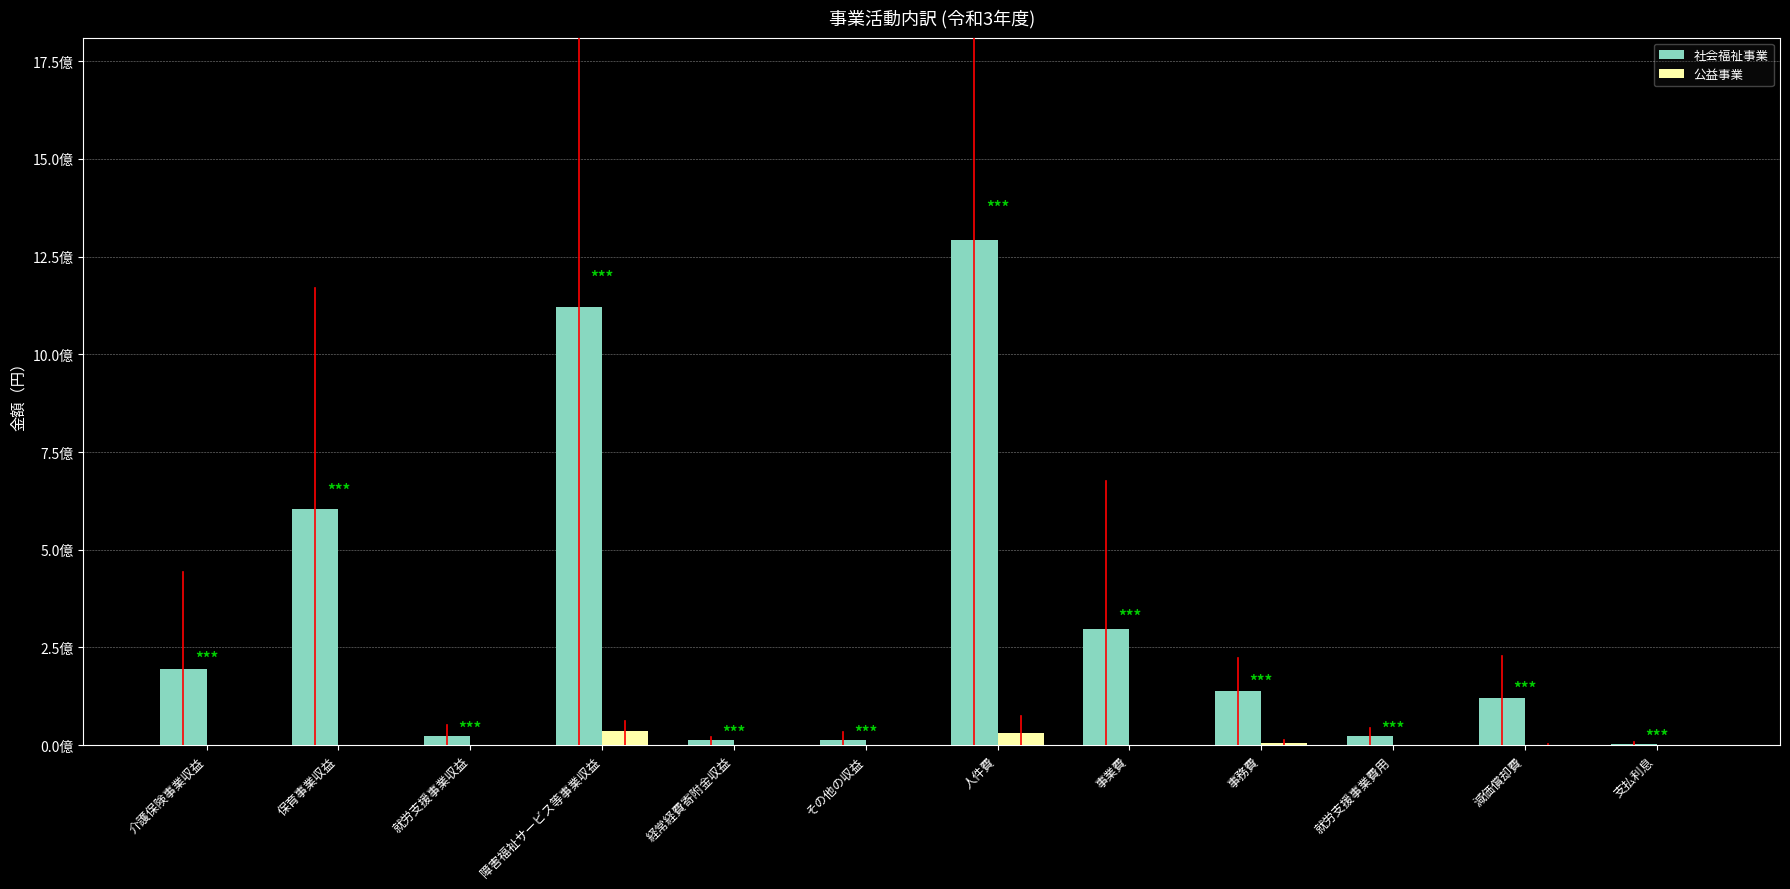

At which category is the sum across all series the highest?

人件費